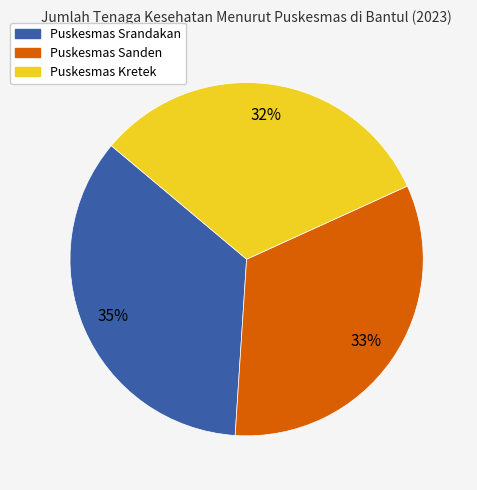

To the nearest percent, what is the average slice percentage?

33%